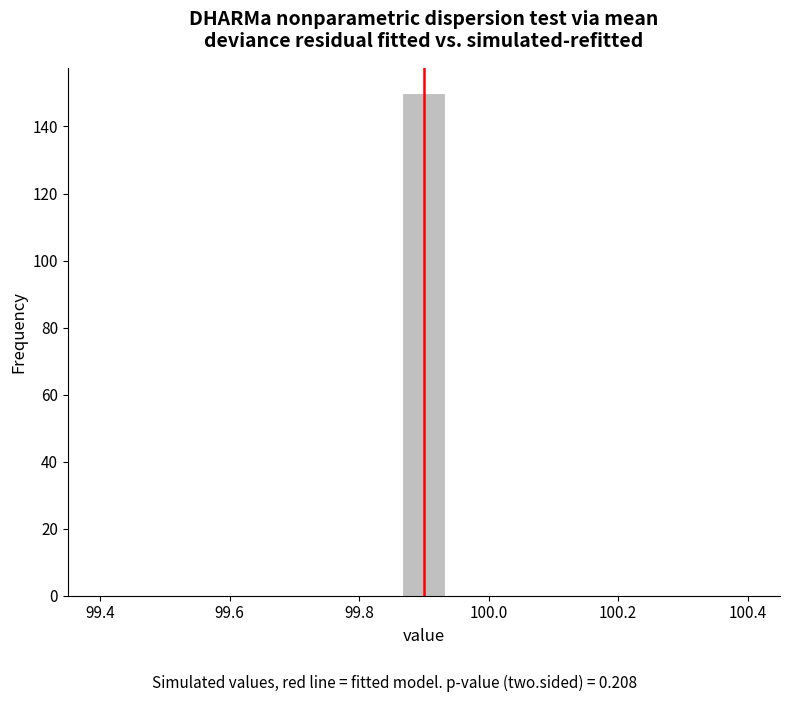

Around what value on the x-axis is the tallest bar? Give the approximate position of its centre, as read against the axis.

99.90